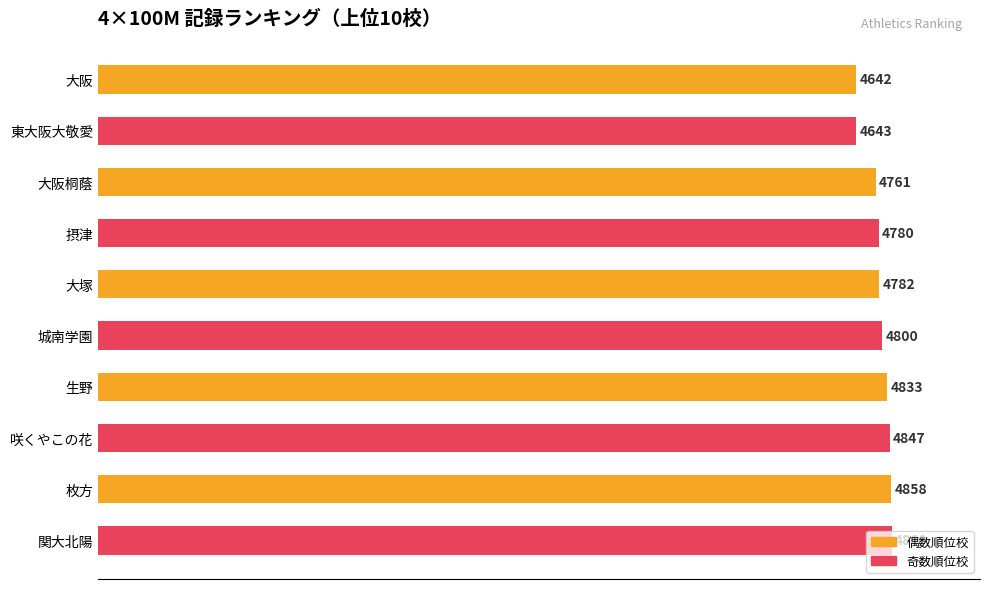

What is the minimum value shown in the chart?

4642